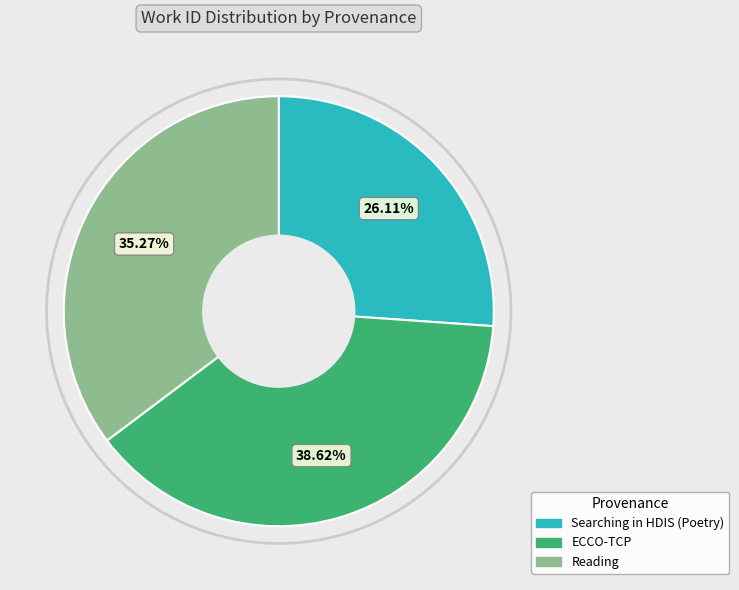

The ECCO-TCP slice represents 39% of the pie. True or false?

True